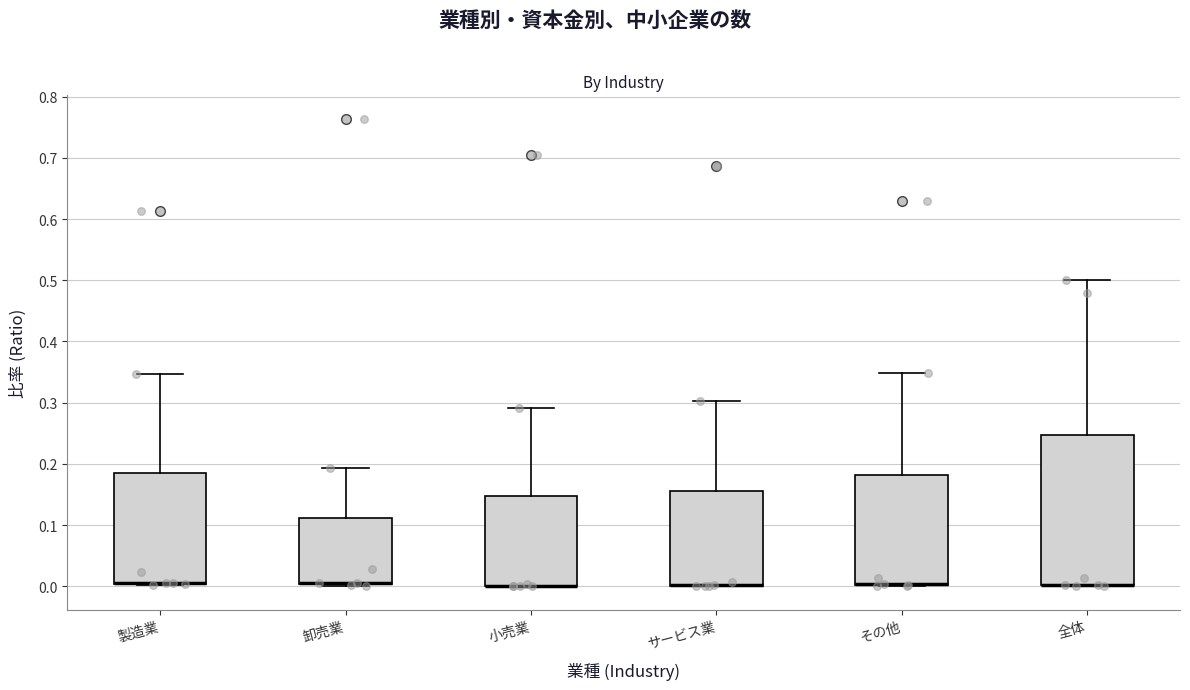

Where is the upper edge of the box for 製造業 on the y-axis? The values are not printed on the chart, so give them approximately, as read against the axis.

0.19